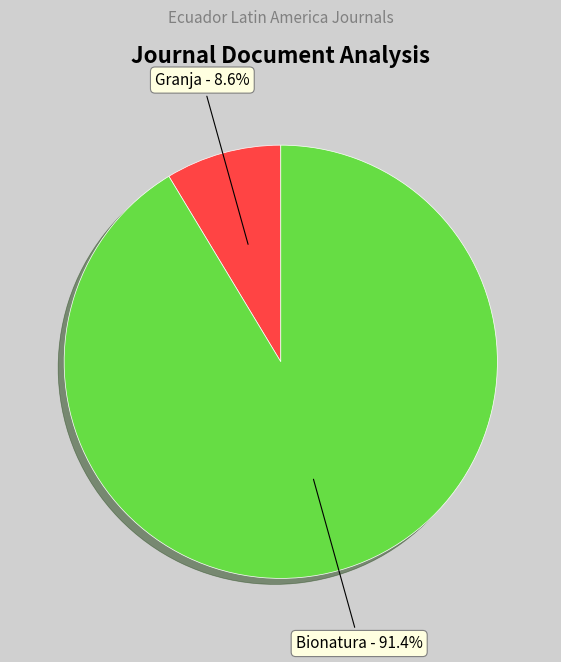

To the nearest percent, what is the difference between the Bionatura and Granja slice percentages?

83%